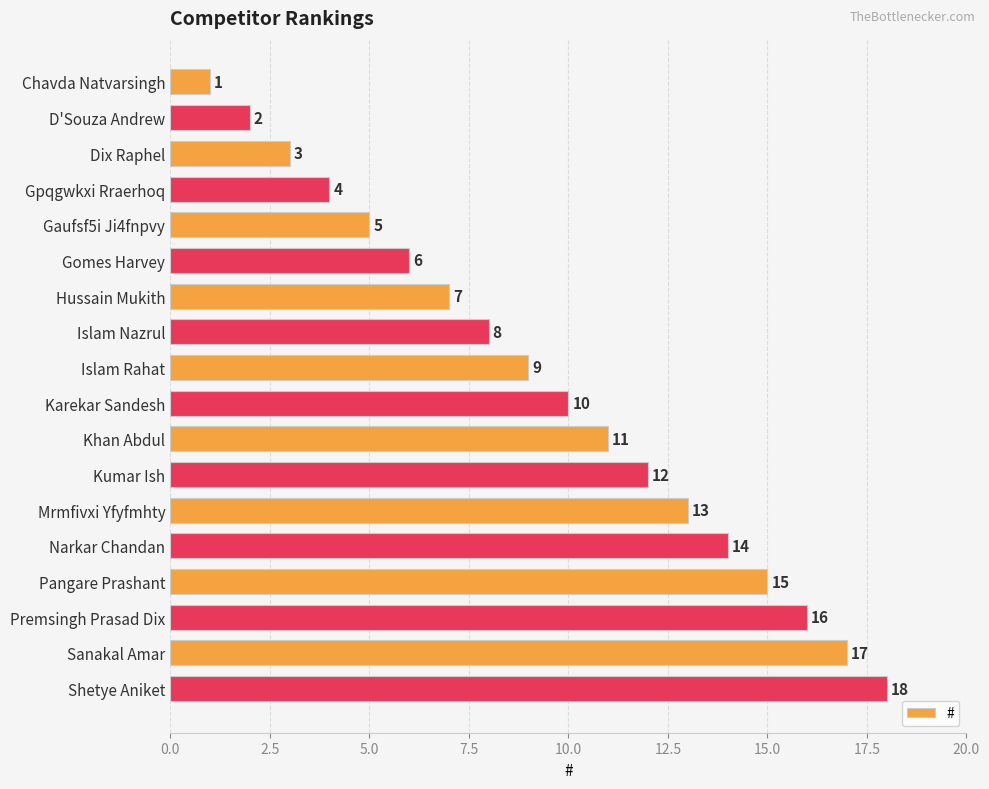

What is the sum of all values?

171